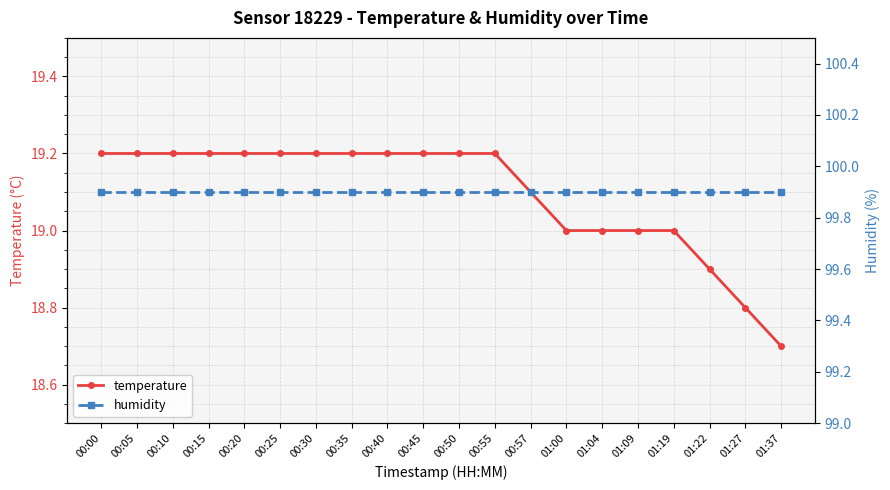

Rank the categories by temperature value from lowest to highest.

01:37, 01:27, 01:22, 01:00, 01:04, 01:09, 01:19, 00:57, 00:00, 00:05, 00:10, 00:15, 00:20, 00:25, 00:30, 00:35, 00:40, 00:45, 00:50, 00:55